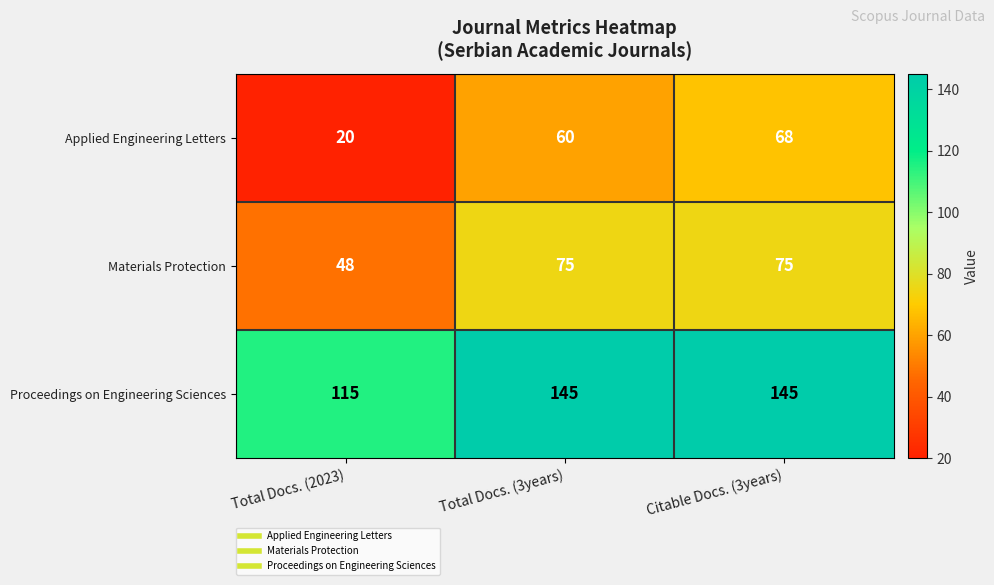

Reading left to right, transcribe all the data shown in this chart.

Applied Engineering Letters: Total Docs. (2023)=20	Total Docs. (3years)=60	Citable Docs. (3years)=68
Materials Protection: Total Docs. (2023)=48	Total Docs. (3years)=75	Citable Docs. (3years)=75
Proceedings on Engineering Sciences: Total Docs. (2023)=115	Total Docs. (3years)=145	Citable Docs. (3years)=145